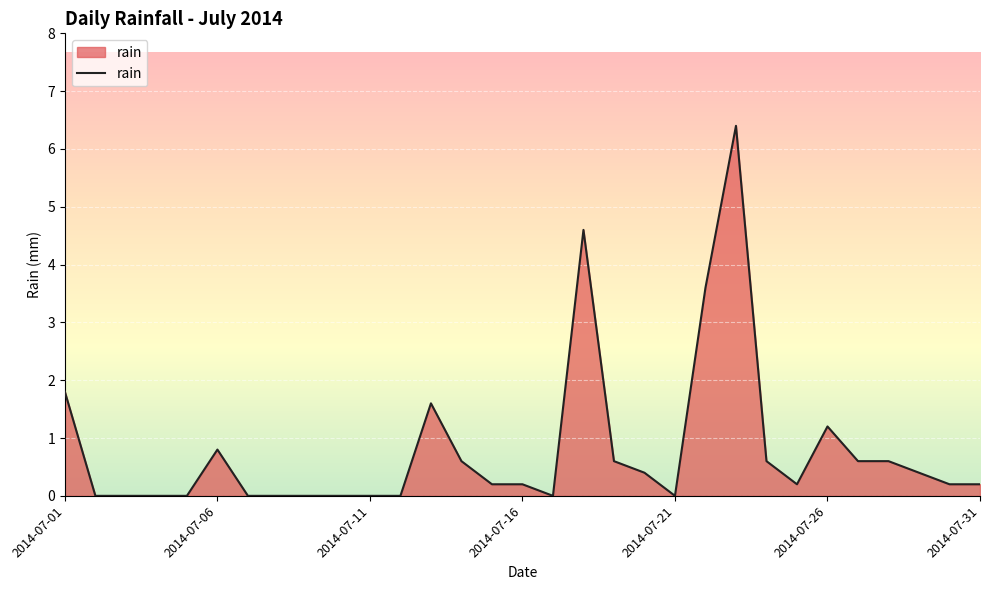

What is the difference between the maximum and minimum values?

6.4